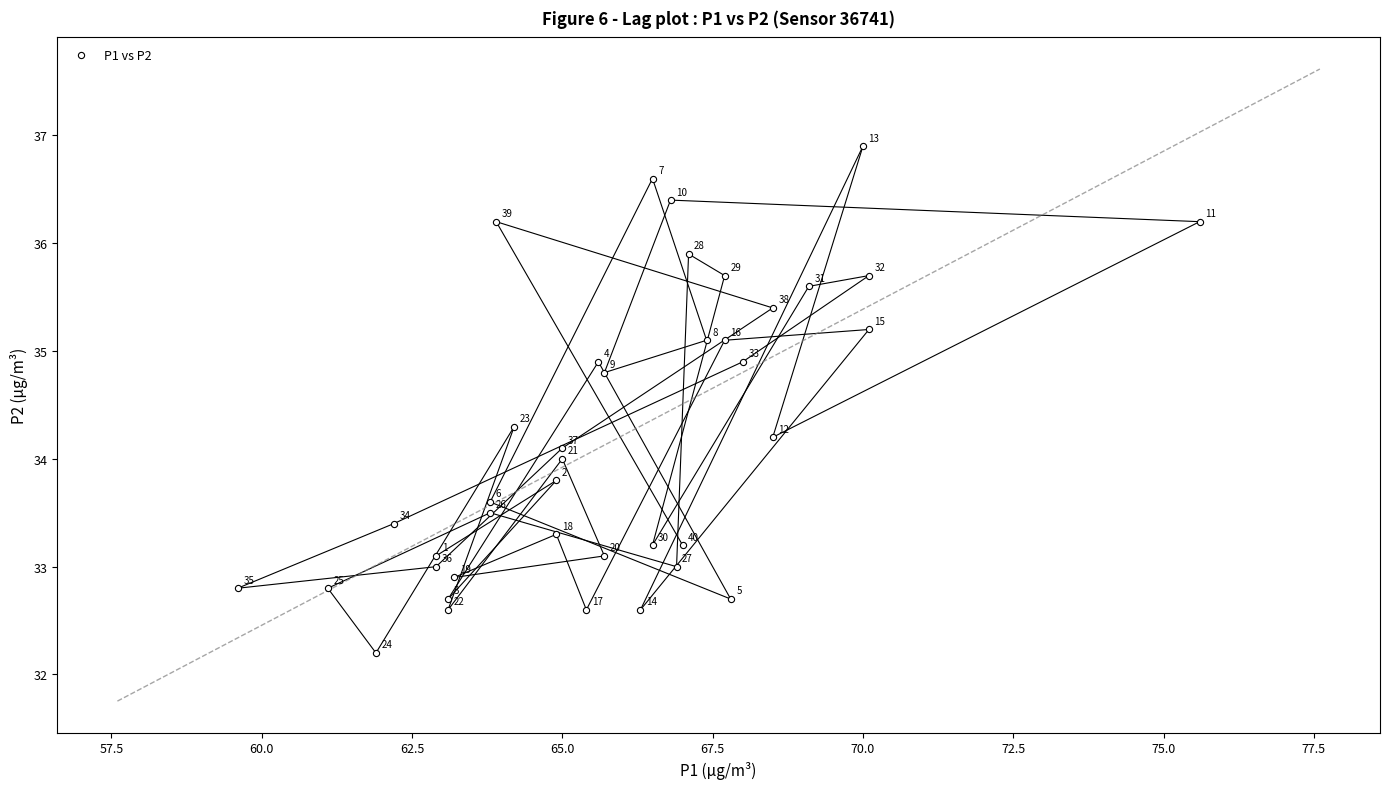

What Y value in the scatter plot is closest to 34?

34.0